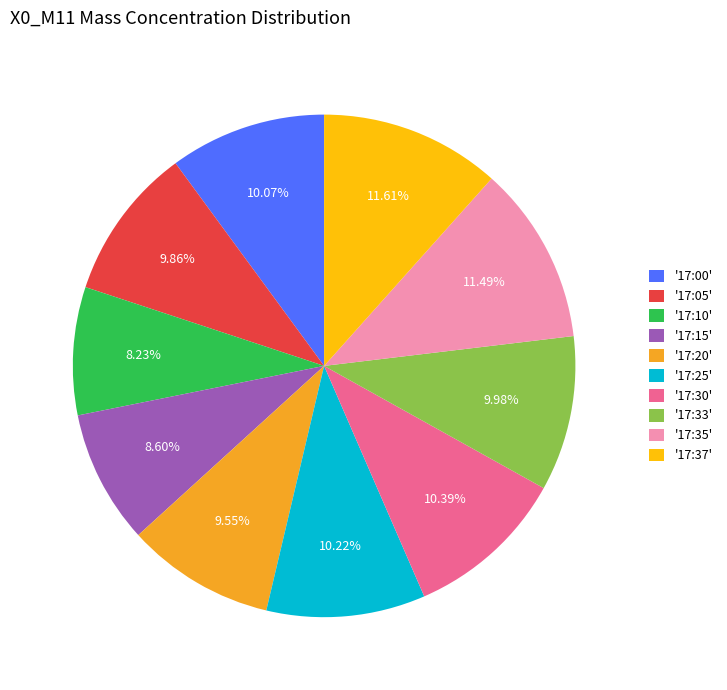

Do '17:30' and '17:20' together represent more than half of the pie?

No